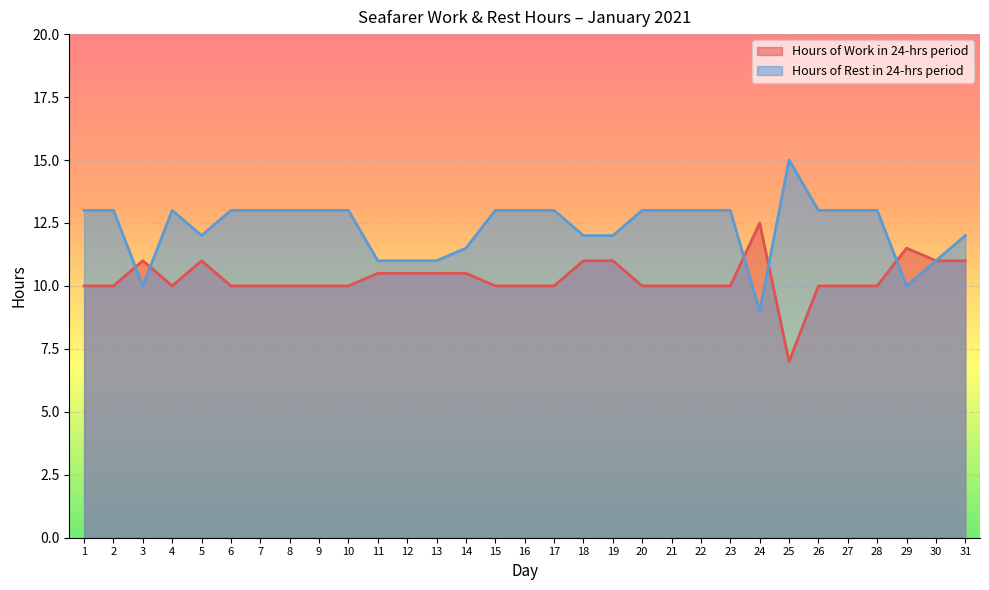

Is it true that Hours of Rest in 24-hrs period equals 17.6 at 3?

False